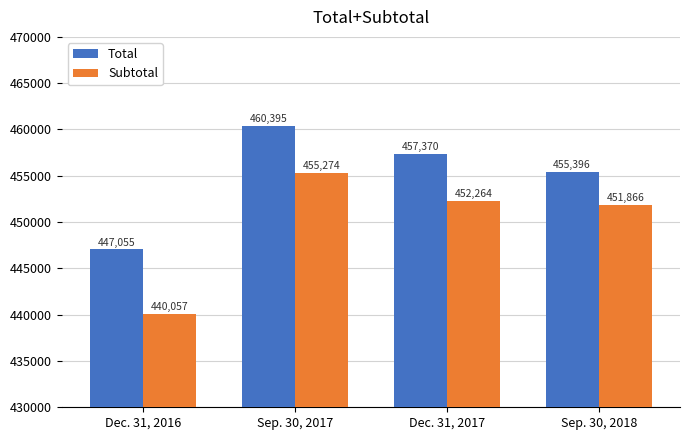

What is the value of the Subtotal bar at the 3rd from the left?

452264